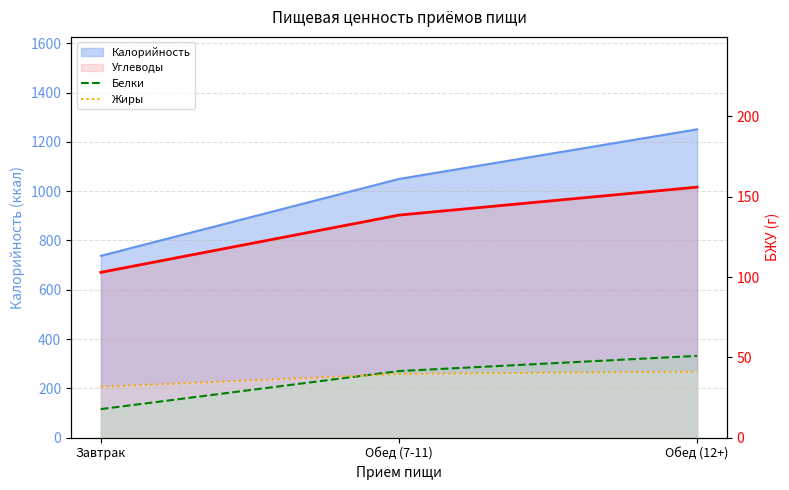

What is the difference between the maximum and second lowest values in the Белки series?

9.5